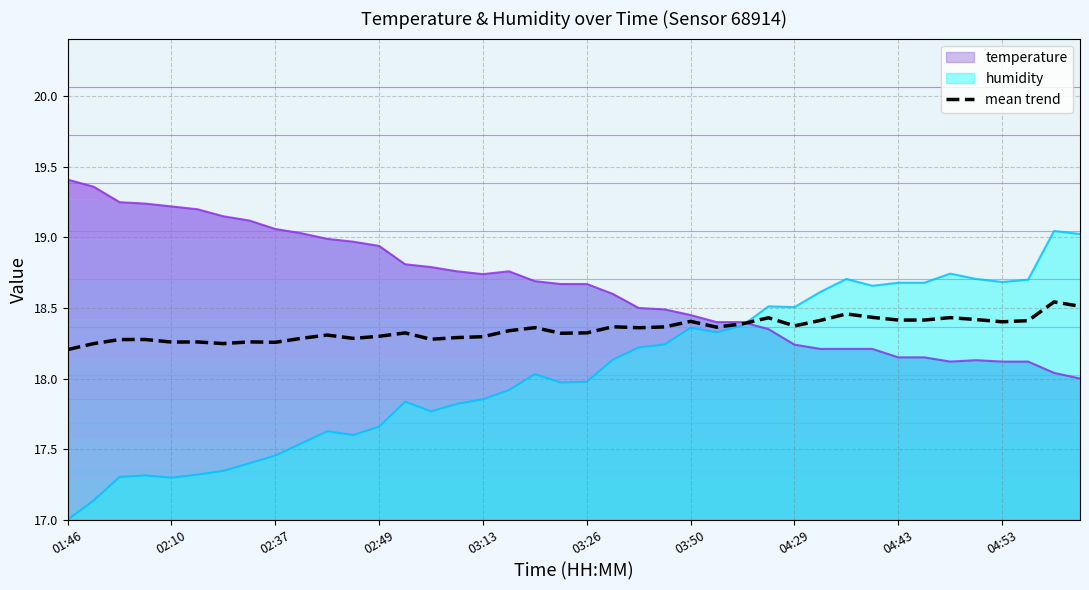

Is it true that mean trend equals 31.6 at 02:10?

False